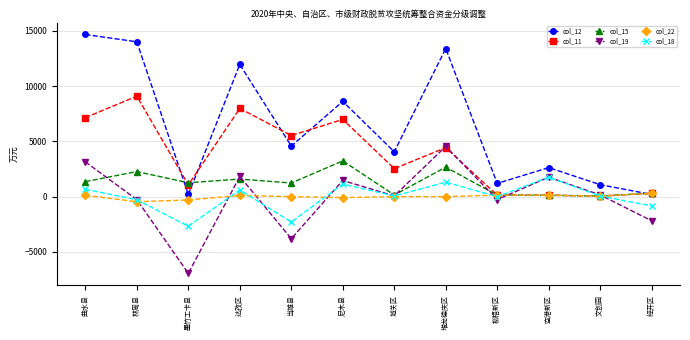

At which category does col_18 reach its first local peak?

达孜区